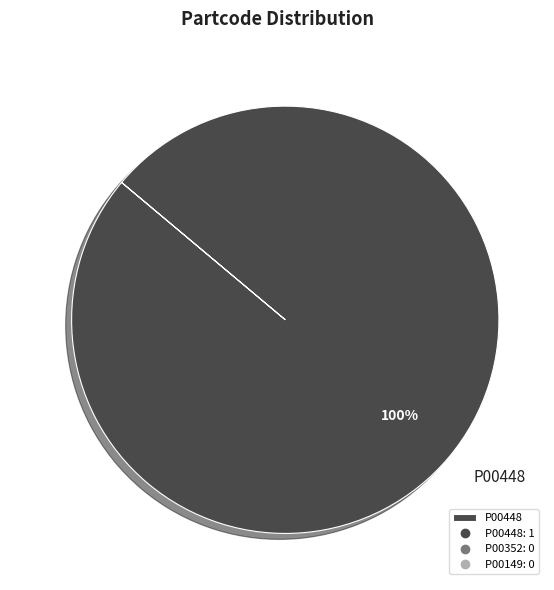

How many segments does this pie chart have?

1